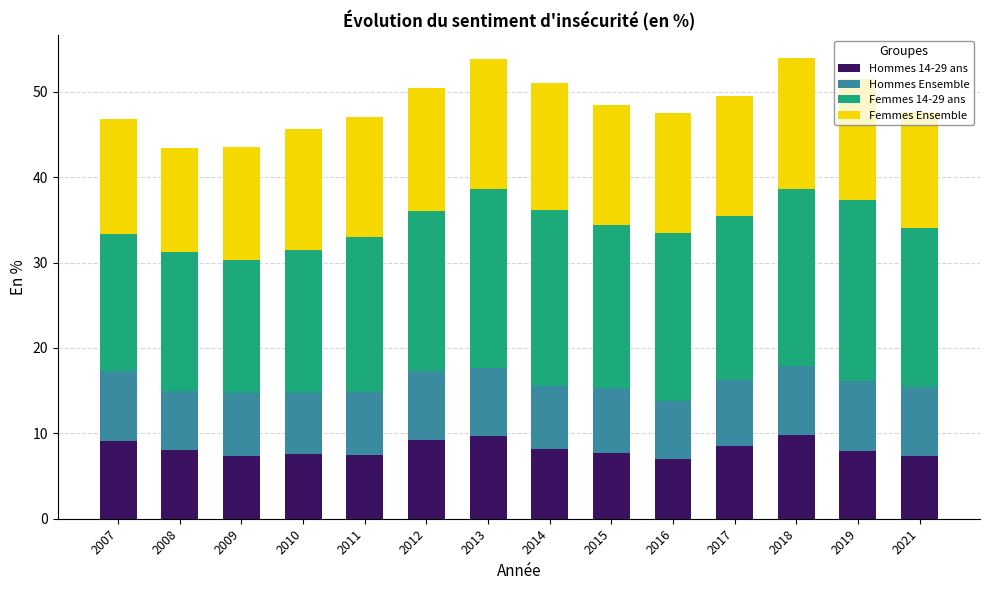

What is the sum of the Hommes 14-29 ans values at 2010 and 2018?

17.3